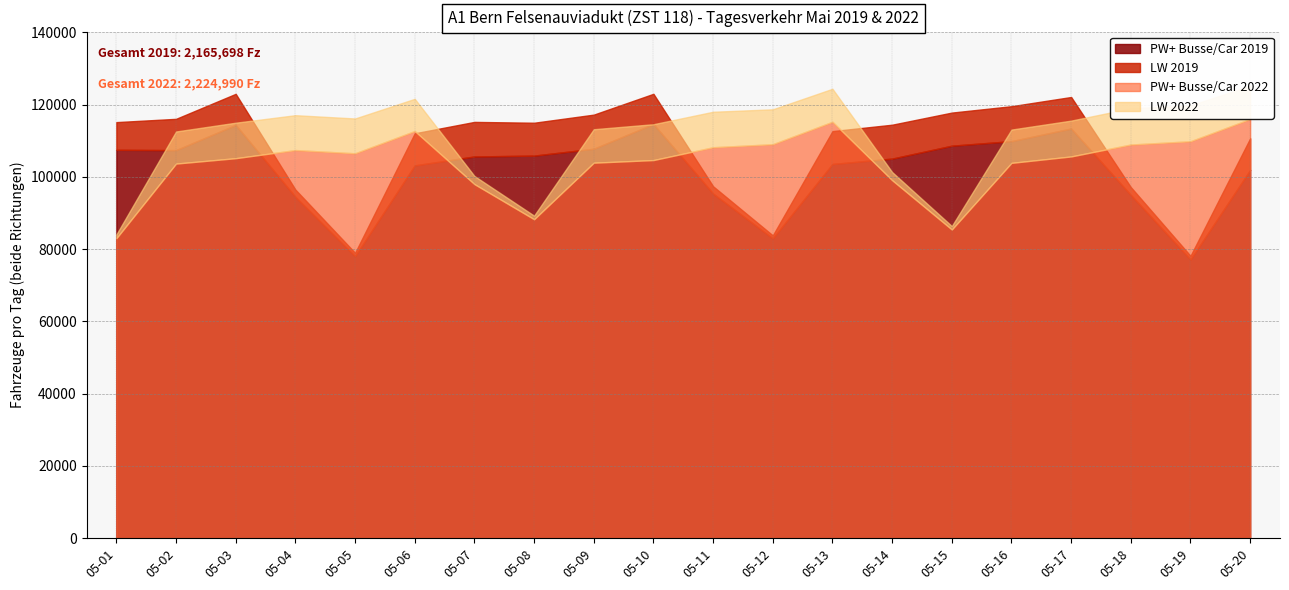

At which category does PW+ Busse/Car 2022 reach its first local peak?

2019-05-04